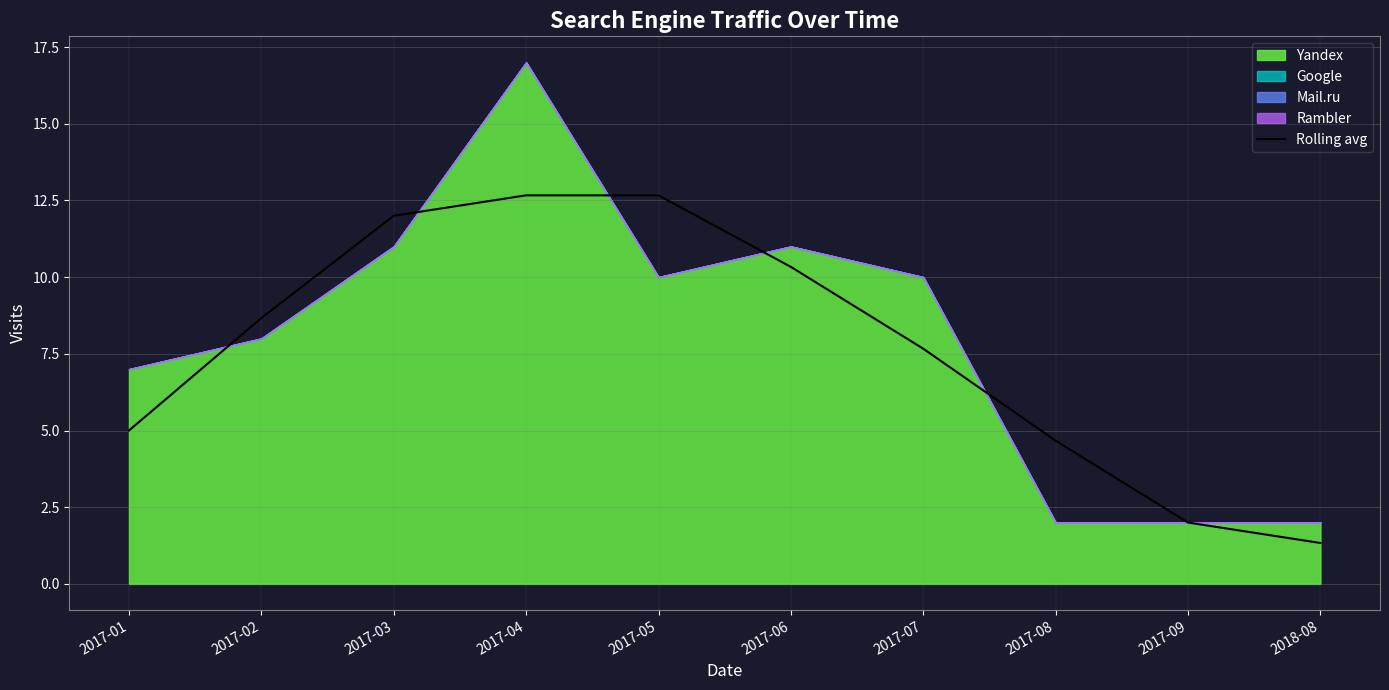

Rank the categories by value from lowest to highest.

2018-08, 2017-09, 2017-08, 2017-01, 2017-07, 2017-02, 2017-06, 2017-03, 2017-04, 2017-05